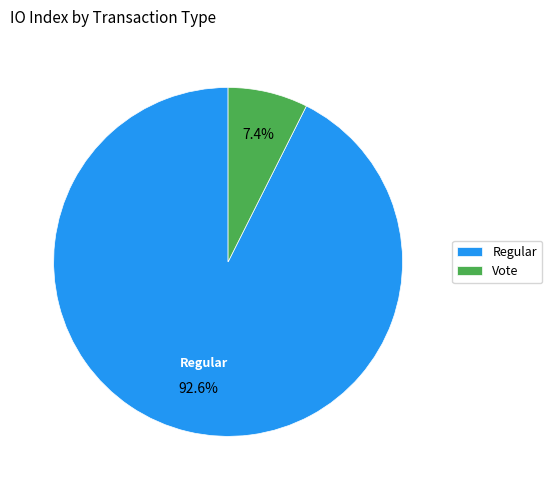

Which category has the smallest portion of the pie?

Vote